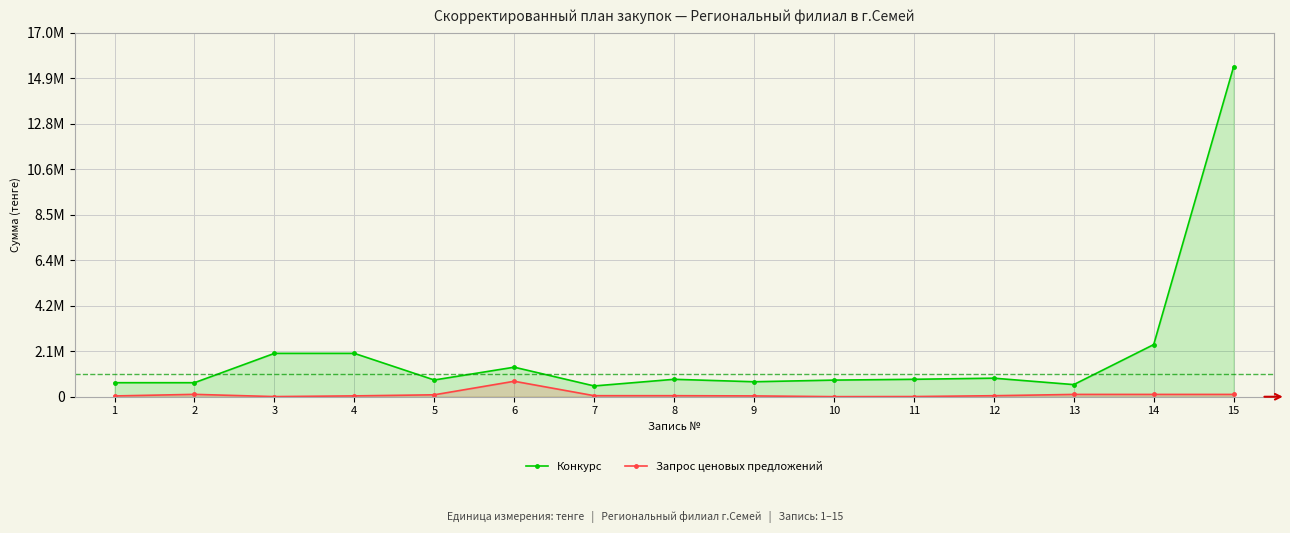

What is the difference between the maximum and minimum values in the Конкурс series?

14907480.0